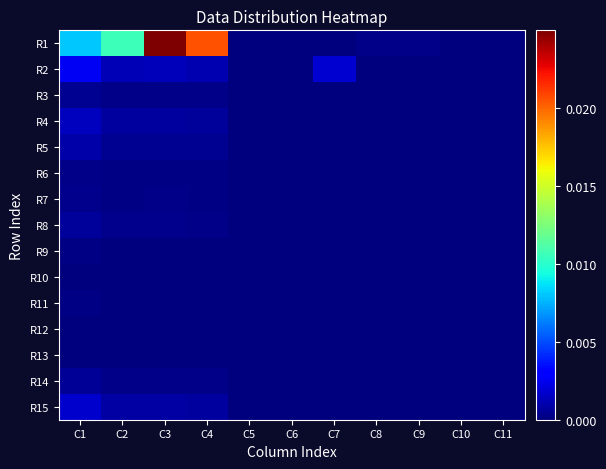

Which series has the largest range (max minus min)?

R1